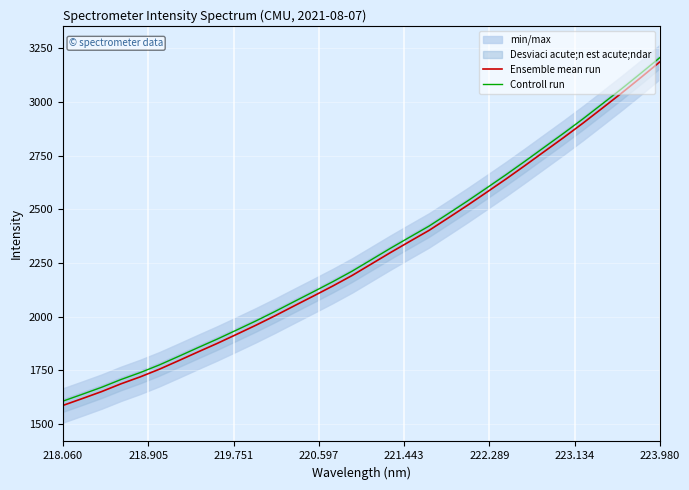

What is the lowest value of the Ensemble mean run series?

1586.9